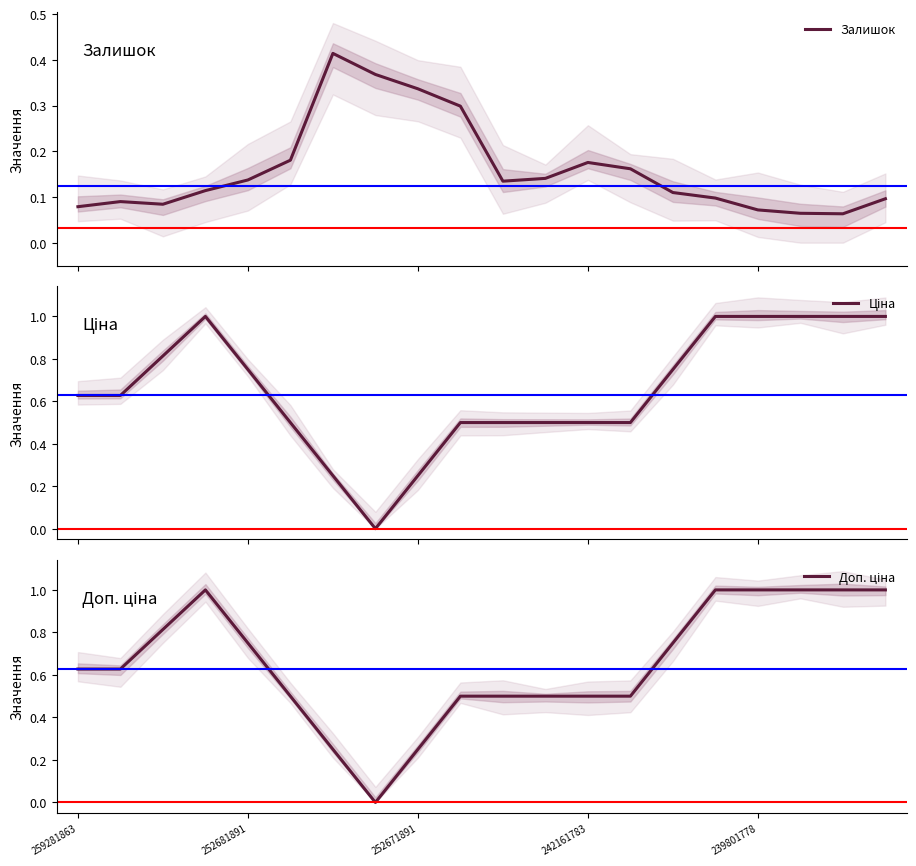

Reading left to right, what are all the values shown in this chart?

Залишок: 0.1	0.1	0.1	0.1	0.1	0.2	0.4	0.4	0.3	0.3	0.1	0.1	0.2	0.2	0.1	0.1	0.1	0.1	0.1	0.1
Ціна: 0.6	0.6	0.8	1.0	0.8	0.5	0.2	0.0	0.2	0.5	0.5	0.5	0.5	0.5	0.8	1.0	1.0	1.0	1.0	1.0
Доп. ціна: 0.6	0.6	0.8	1.0	0.8	0.5	0.2	0.0	0.2	0.5	0.5	0.5	0.5	0.5	0.8	1.0	1.0	1.0	1.0	1.0